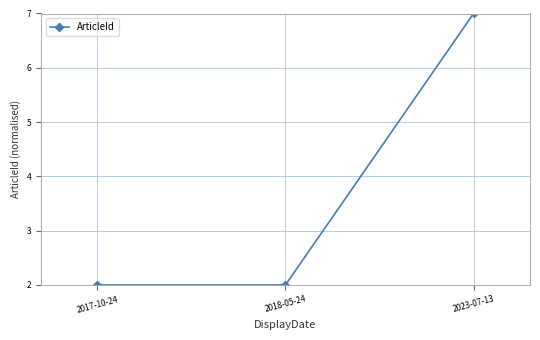

Reading right to left, what are all the values shown in this chart?

2023-07-13=7.0	2018-05-24=2.0	2017-10-24=2.0